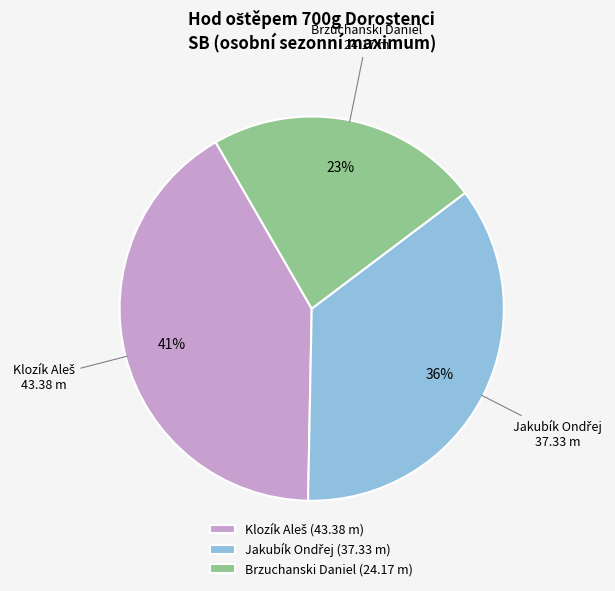

To the nearest percent, what percentage of the pie is Brzuchanski Daniel?

23%